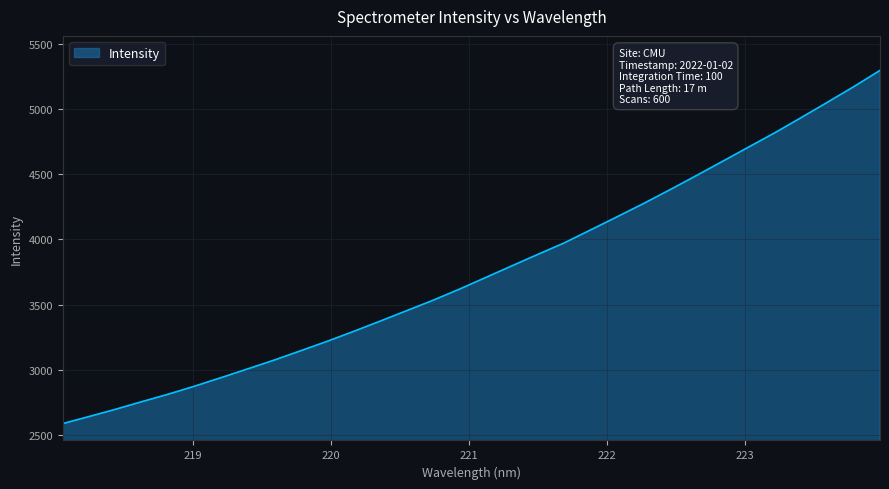

What is the difference between the maximum and minimum values?

2709.0